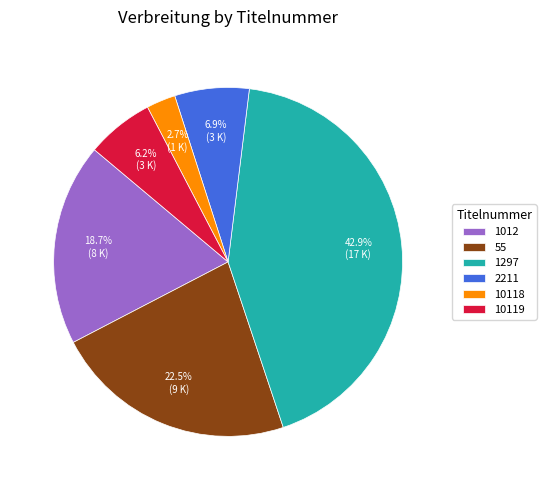

Rank the categories by value from lowest to highest.

10118, 10119, 2211, 1012, 55, 1297